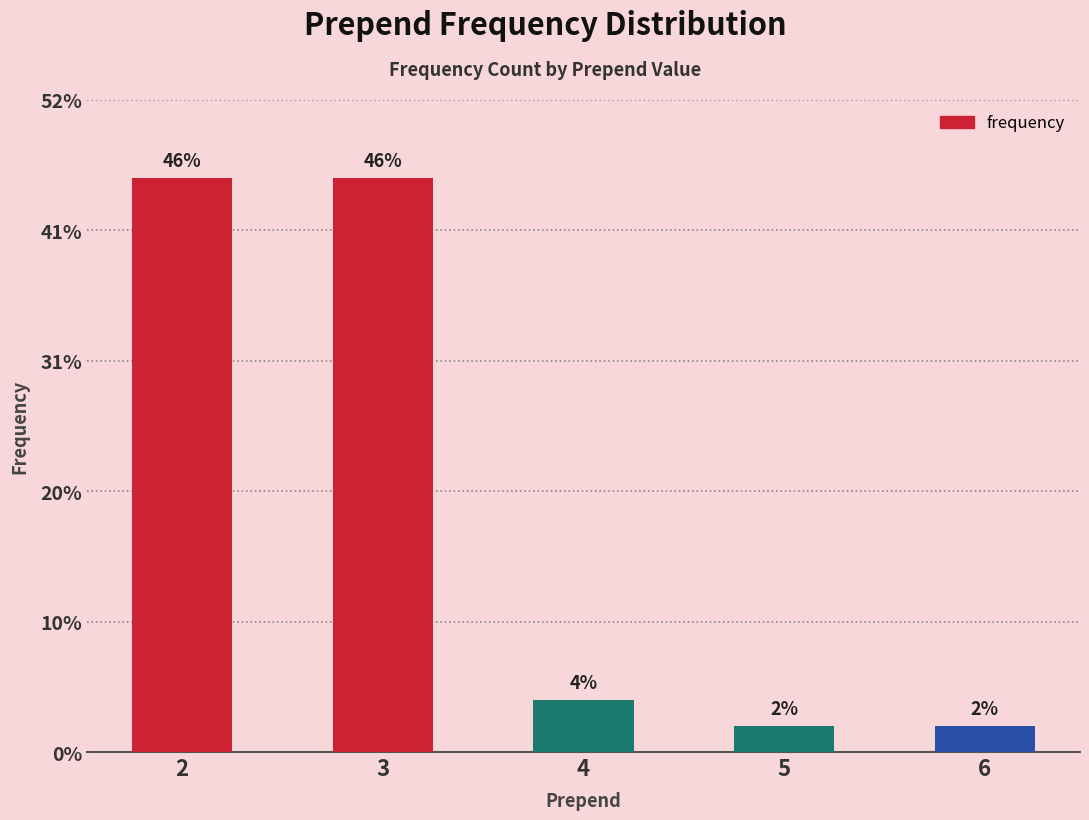

Does the chart contain any negative values?

No